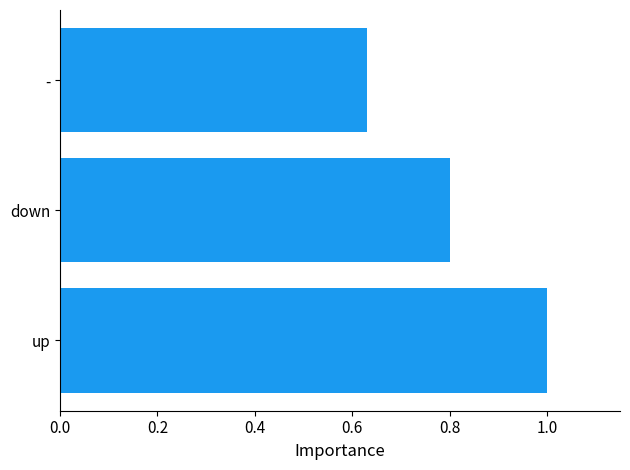

List the labels in order of value, smallest first.

-, down, up